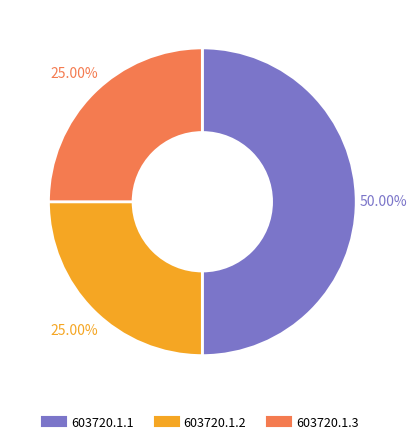

True or false: 603720.1.3 accounts for 25% of the total.

True